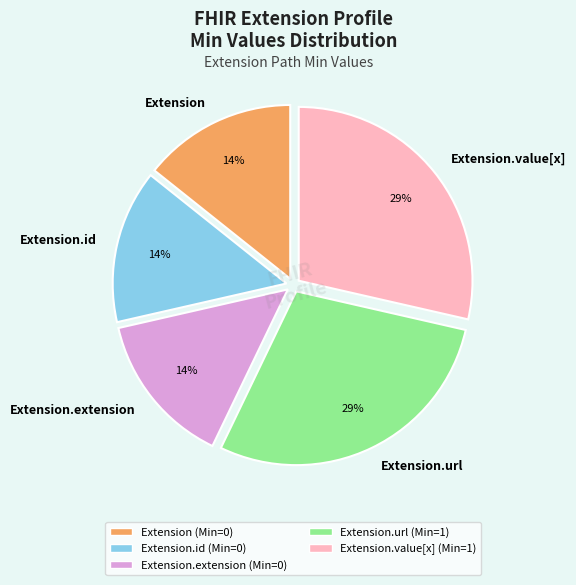

How many segments does this pie chart have?

5